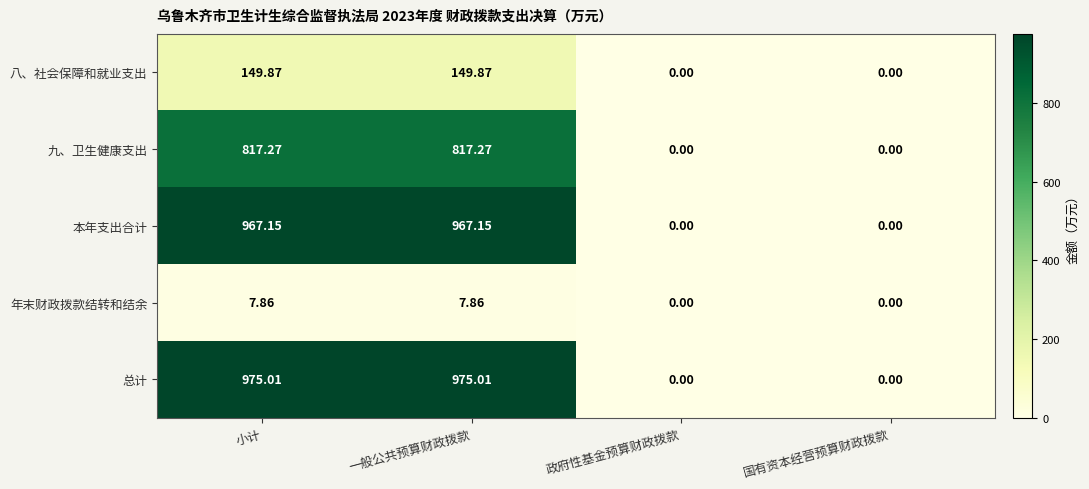

Is the value of 八、社会保障和就业支出 at 小计 greater than the value of 总计 at 国有资本经营预算财政拨款?

Yes